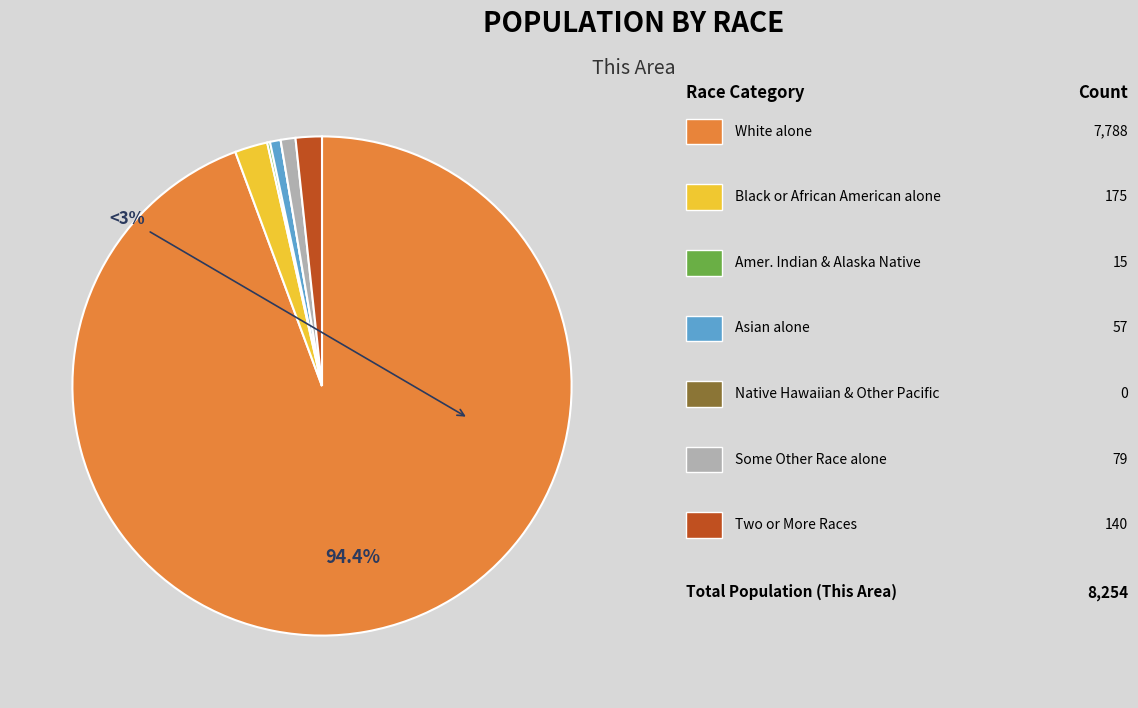

Which slice is the largest?

White alone